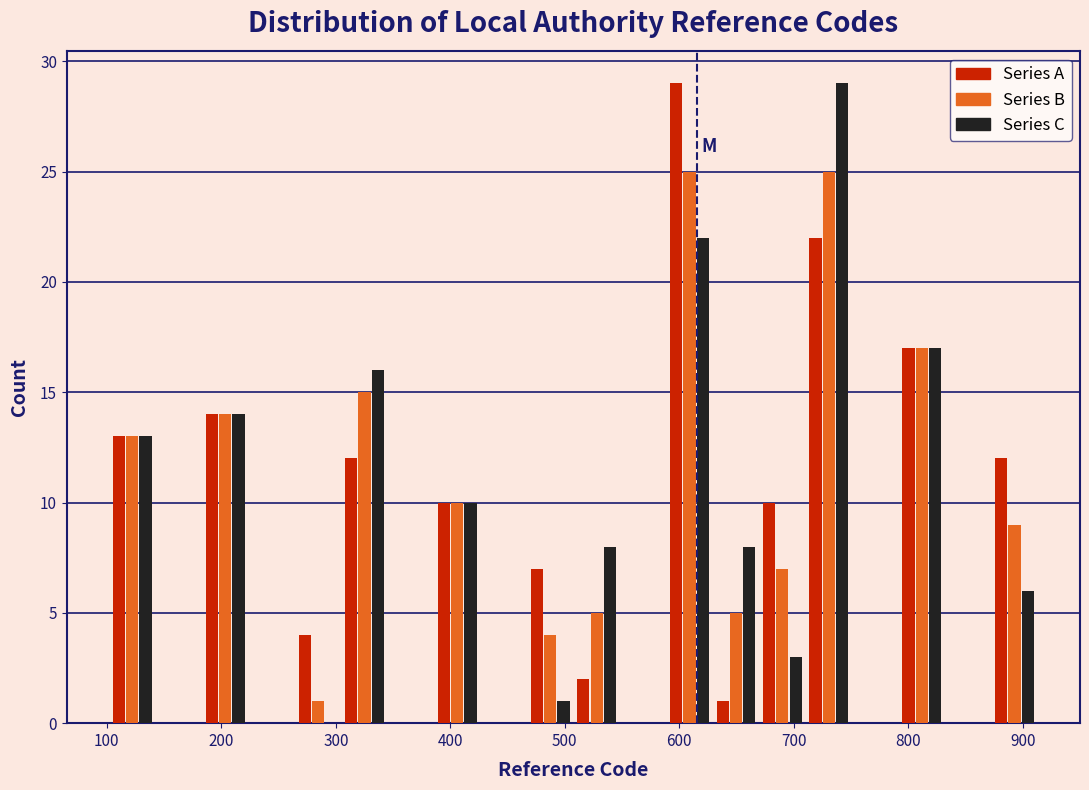

Reading left to right, transcribe this chart: for each range on the x-axis, give the height of each series' bar. Neither the bar edges nor the heights are printed on the chart, so give them approximately, as read against the axes.

100 to 140: Series A=13	Series B=13	Series C=13
140 to 180: Series A=0	Series B=0	Series C=0
180 to 220: Series A=14	Series B=14	Series C=14
220 to 260: Series A=0	Series B=0	Series C=0
260 to 300: Series A=4	Series B=1	Series C=0
300 to 350: Series A=12	Series B=15	Series C=16
350 to 390: Series A=0	Series B=0	Series C=0
390 to 430: Series A=10	Series B=10	Series C=10
430 to 470: Series A=0	Series B=0	Series C=0
470 to 510: Series A=7	Series B=4	Series C=1
510 to 550: Series A=2	Series B=5	Series C=8
550 to 590: Series A=0	Series B=0	Series C=0
590 to 630: Series A=29	Series B=25	Series C=22
630 to 670: Series A=1	Series B=5	Series C=8
670 to 710: Series A=10	Series B=7	Series C=3
710 to 750: Series A=22	Series B=25	Series C=29
750 to 790: Series A=0	Series B=0	Series C=0
790 to 830: Series A=17	Series B=17	Series C=17
830 to 870: Series A=0	Series B=0	Series C=0
870 to 910: Series A=12	Series B=9	Series C=6